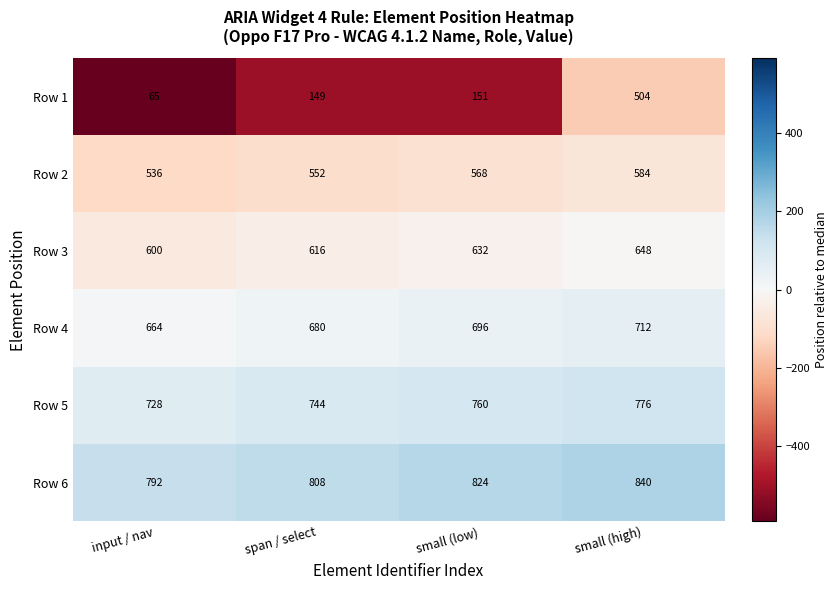

Rank the series by their maximum value, from highest to lowest.

Row 6, Row 5, Row 4, Row 3, Row 2, Row 1